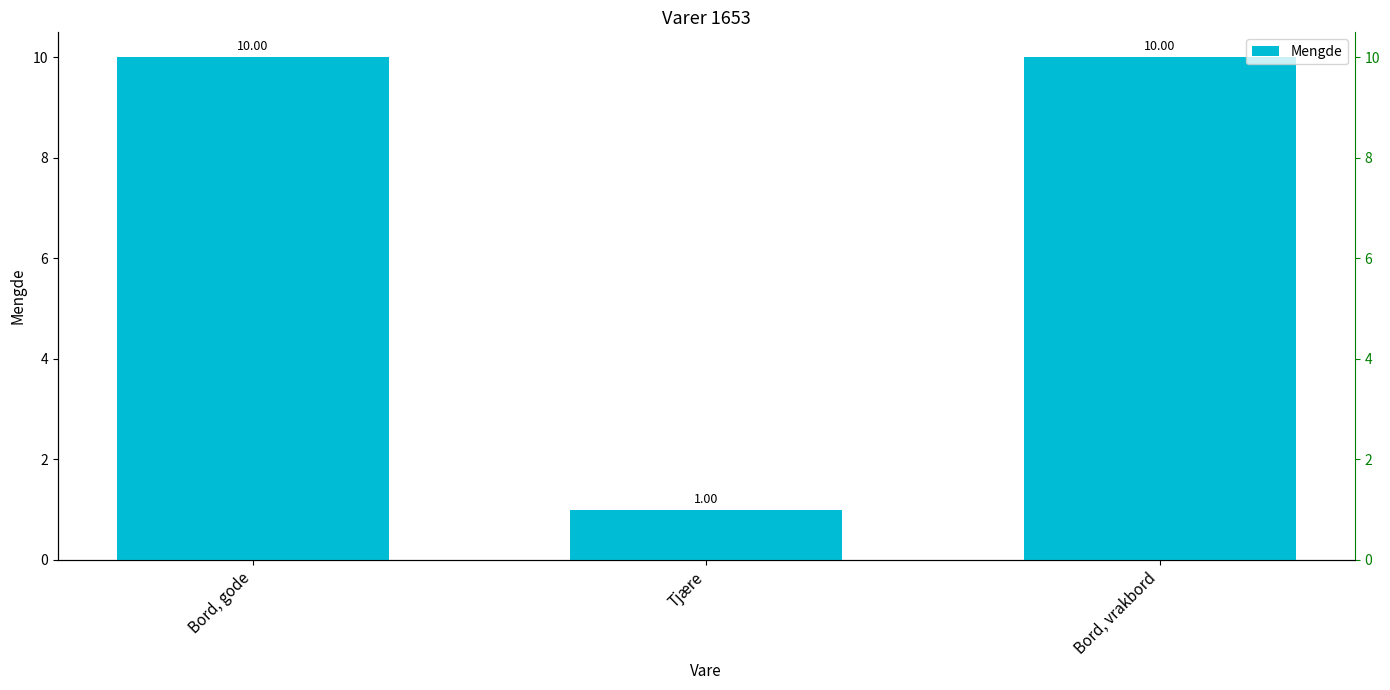

True or false: the data shows 4 at Bord, gode.

False